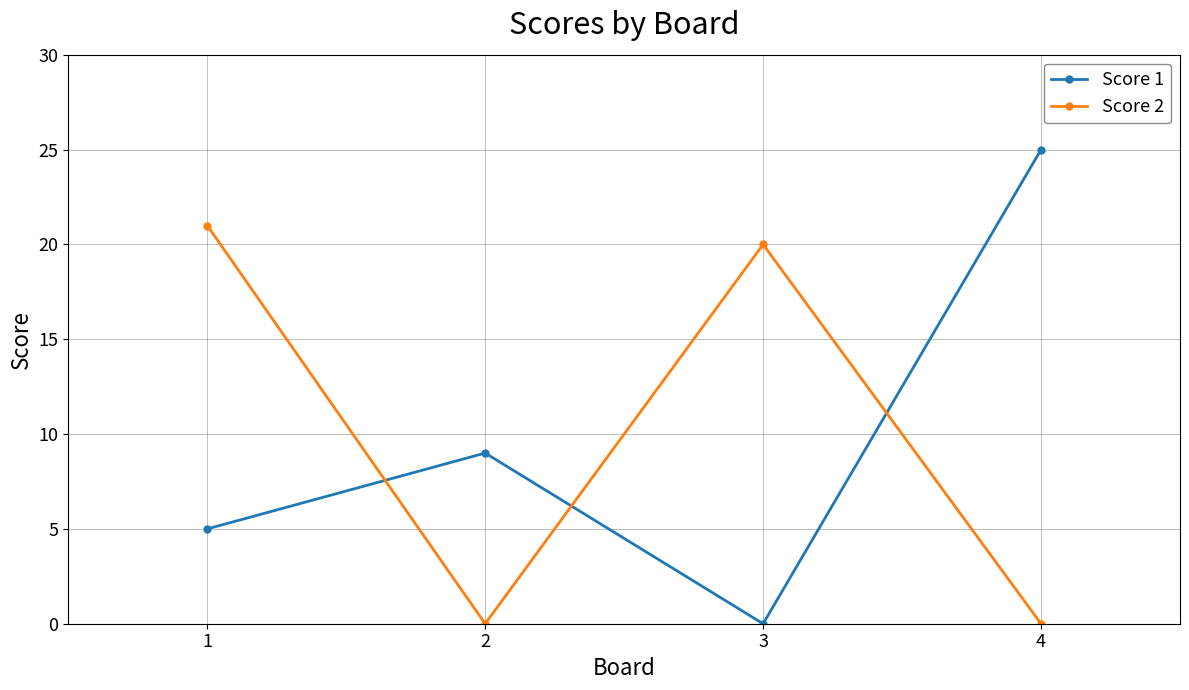

After their last crossing, which series has the higher values: Score 1 or Score 2?

Score 1